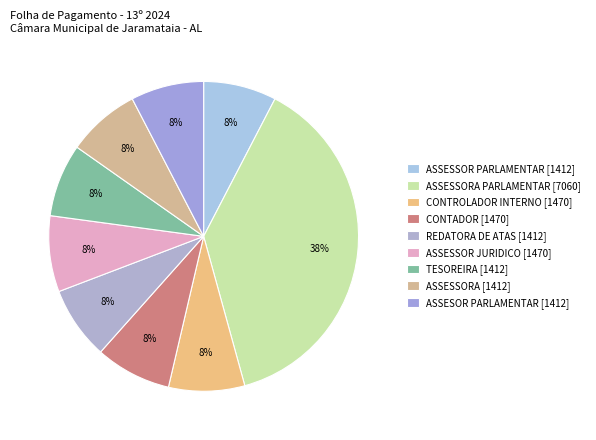

To the nearest percent, what is the average slice percentage?

11%